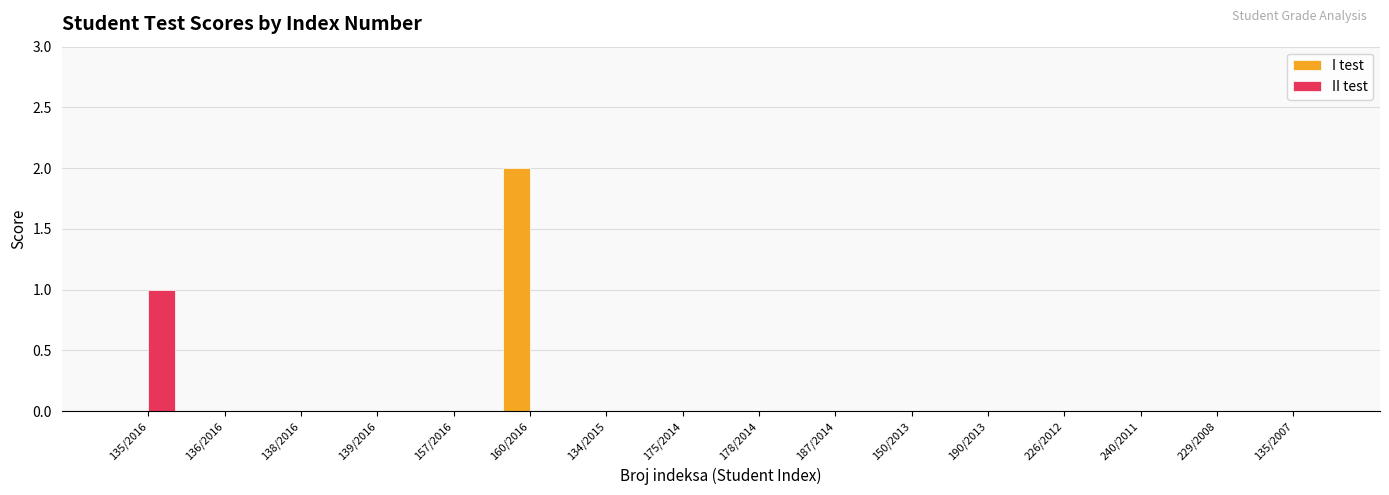

How many series are shown in this chart?

2